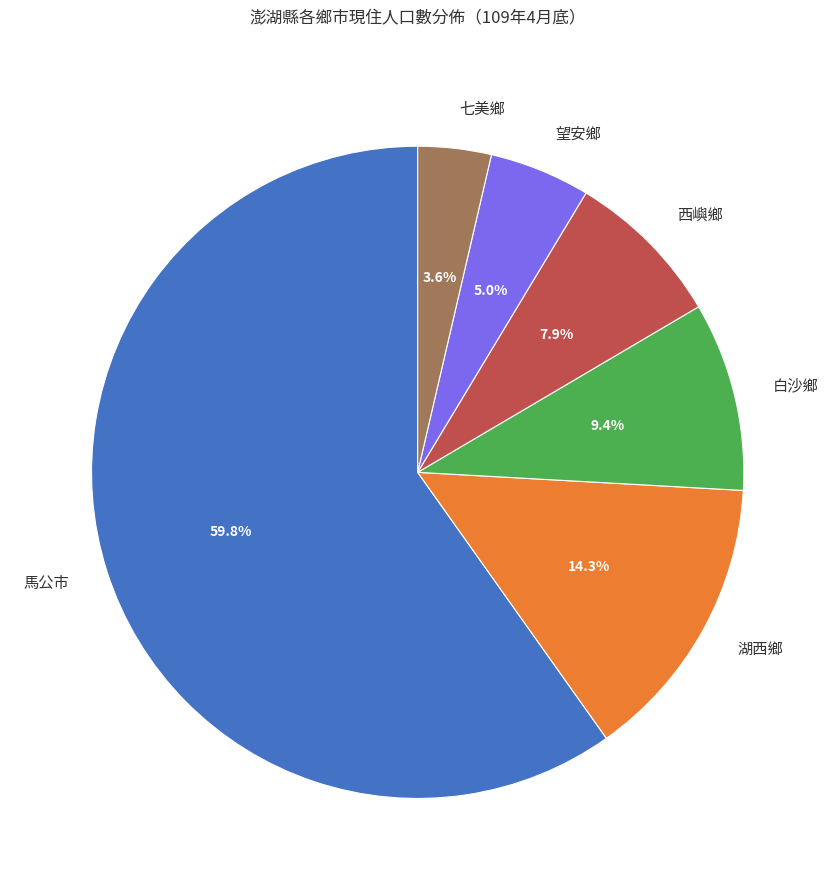

Rank the categories by value from highest to lowest.

馬公市, 湖西鄉, 白沙鄉, 西嶼鄉, 望安鄉, 七美鄉